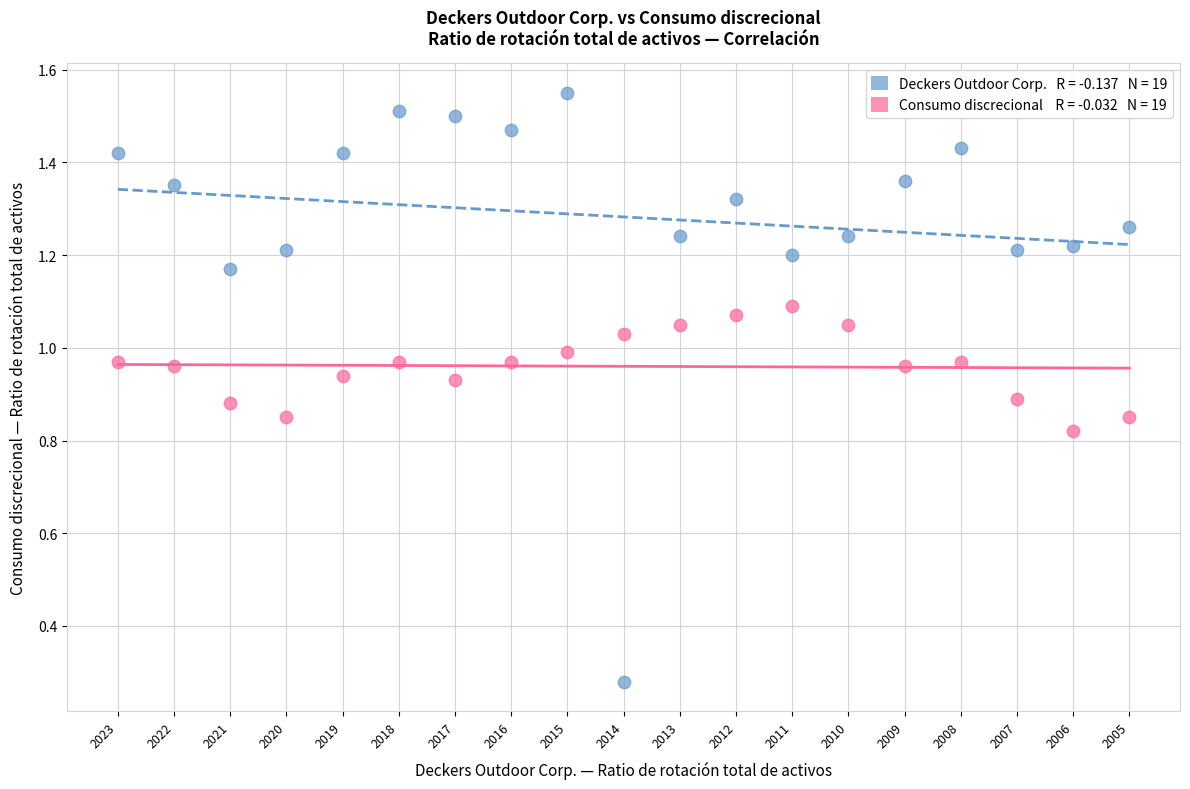

How many data points are displayed?

38